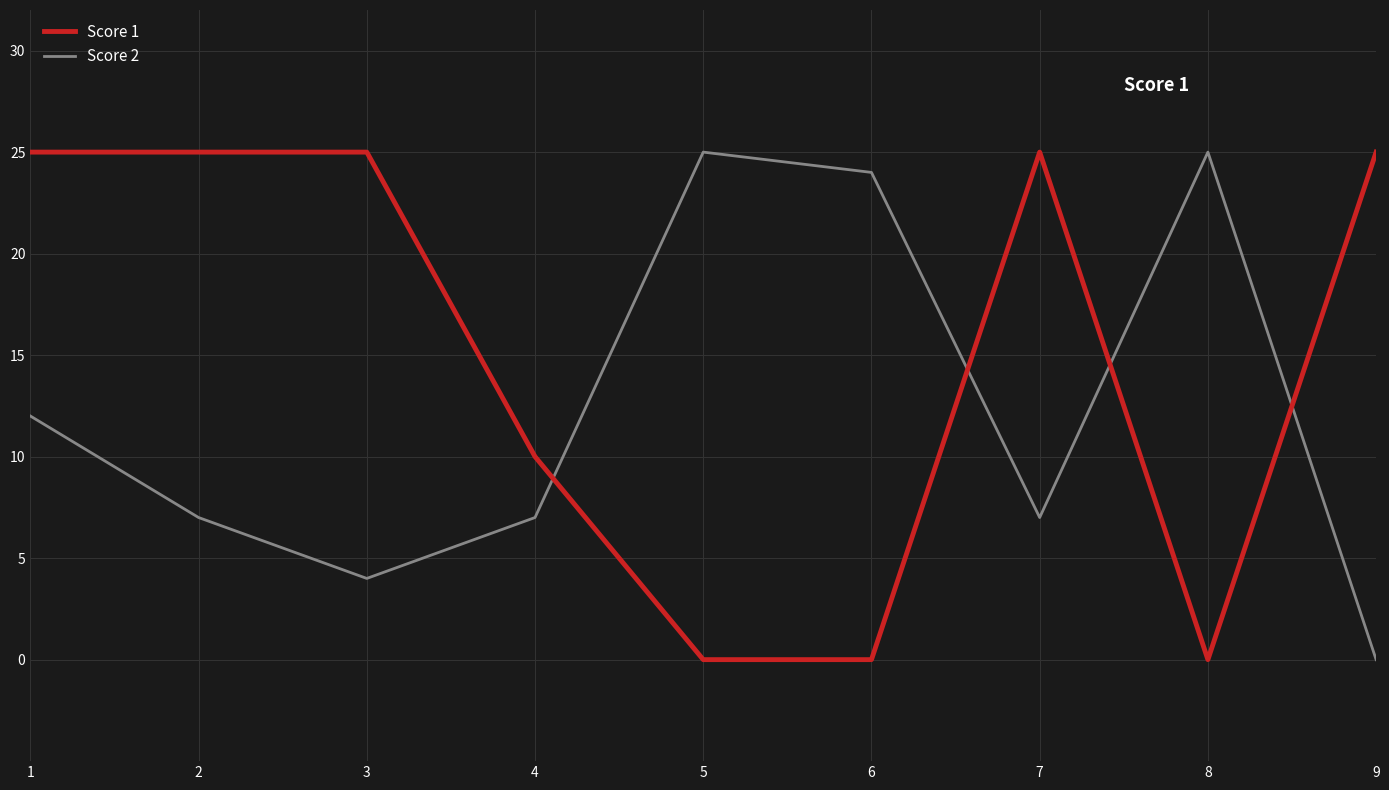

Between 5 and 6, which series saw the biggest shift?

Score 2